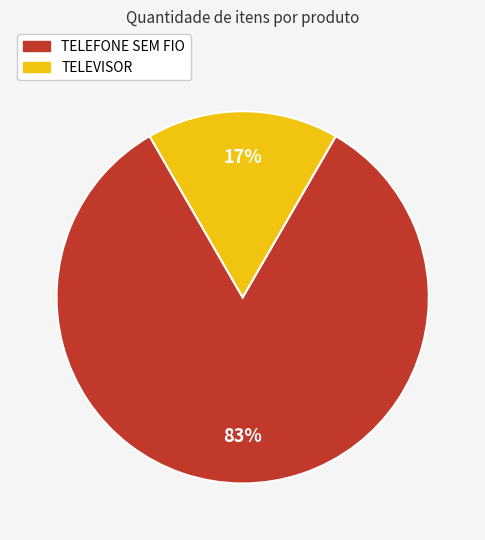

Is the sum of TELEFONE SEM FIO and TELEVISOR greater than half?

Yes